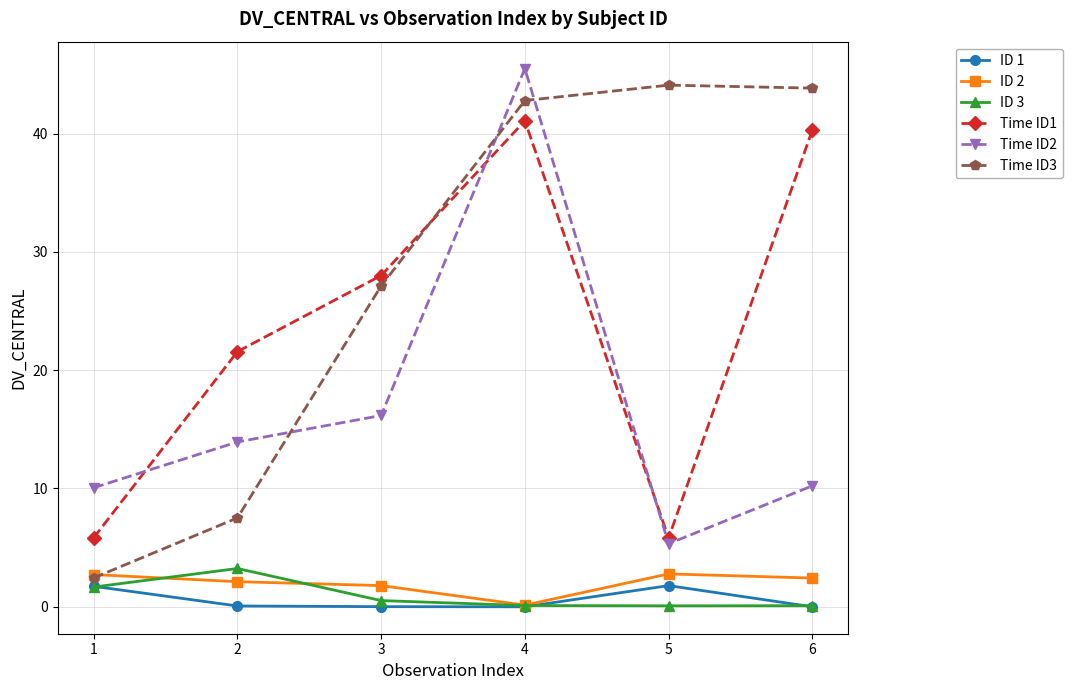

At which category is the sum across all series the highest?

4